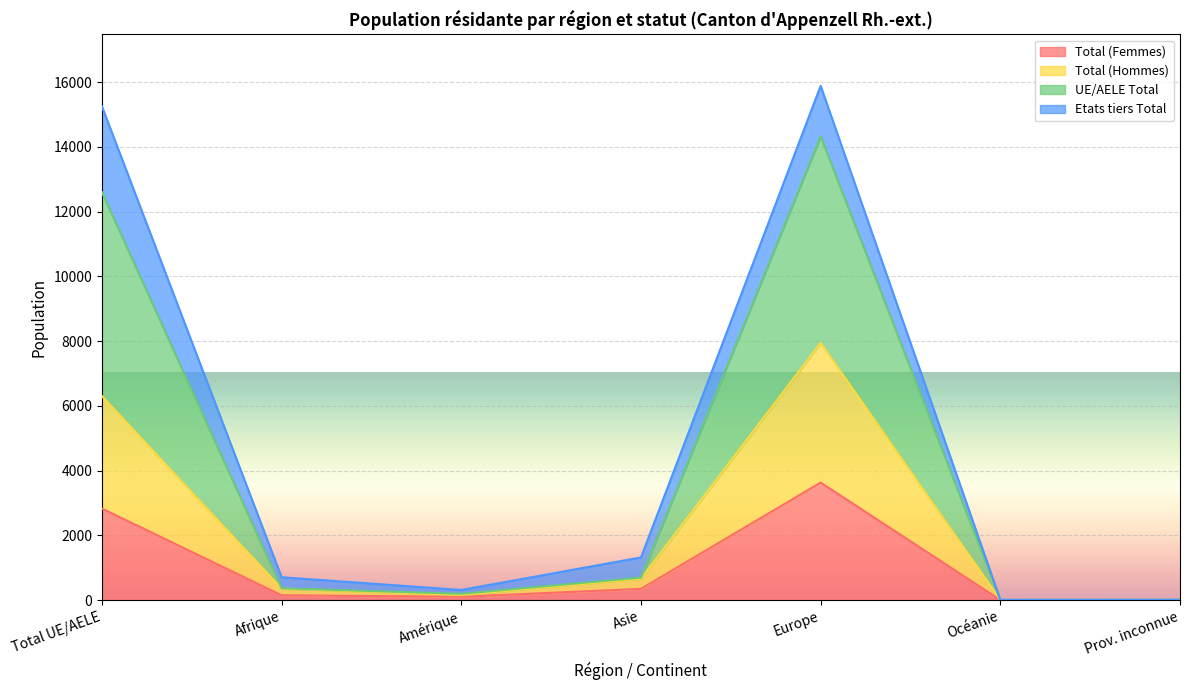

How many interior local peaks does the UE/AELE Total series have?

1